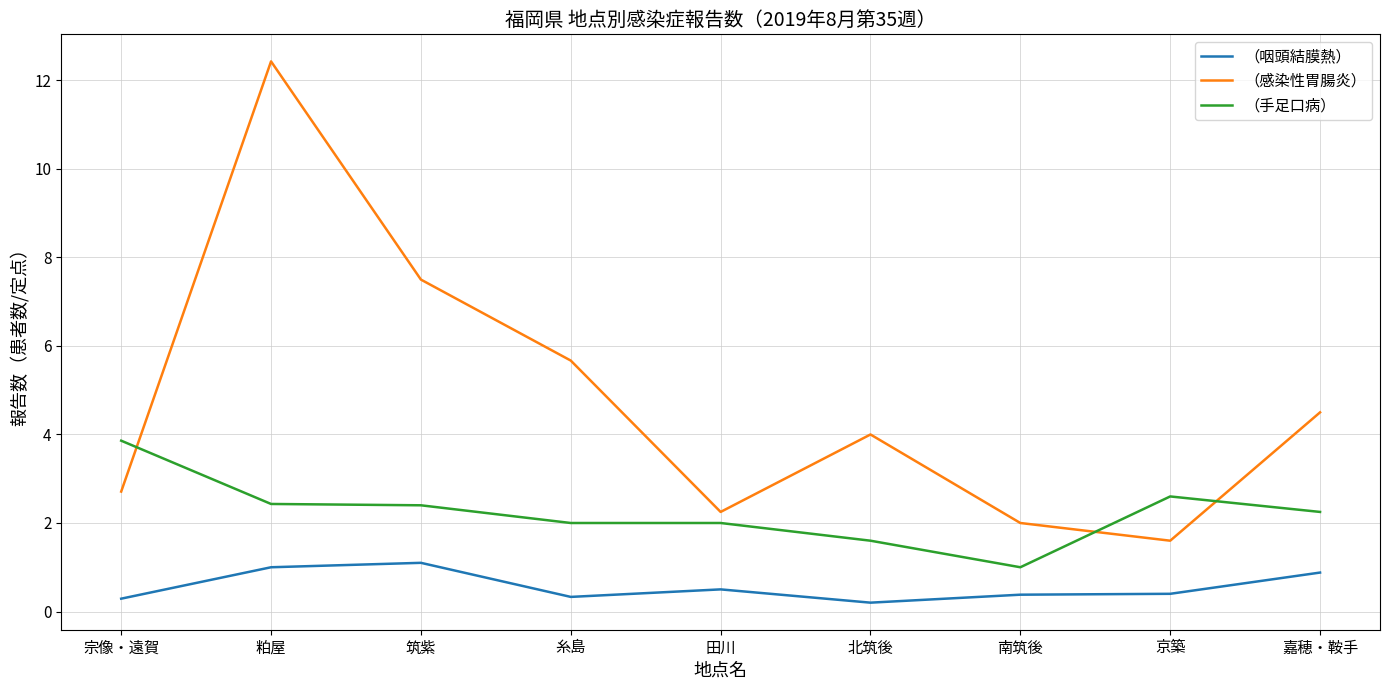

What is the maximum value for （手足口病）?

3.9